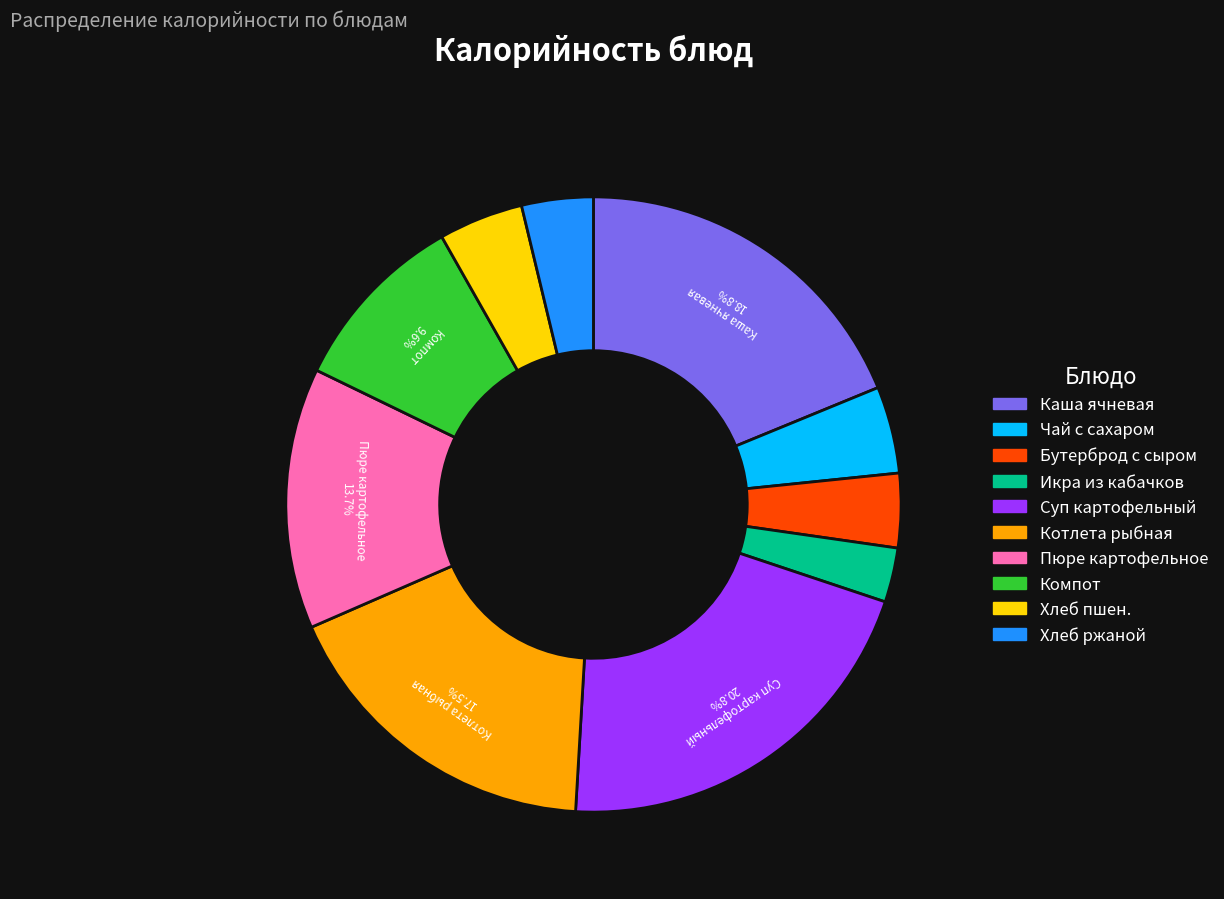

Count the number of slices in the pie.

10